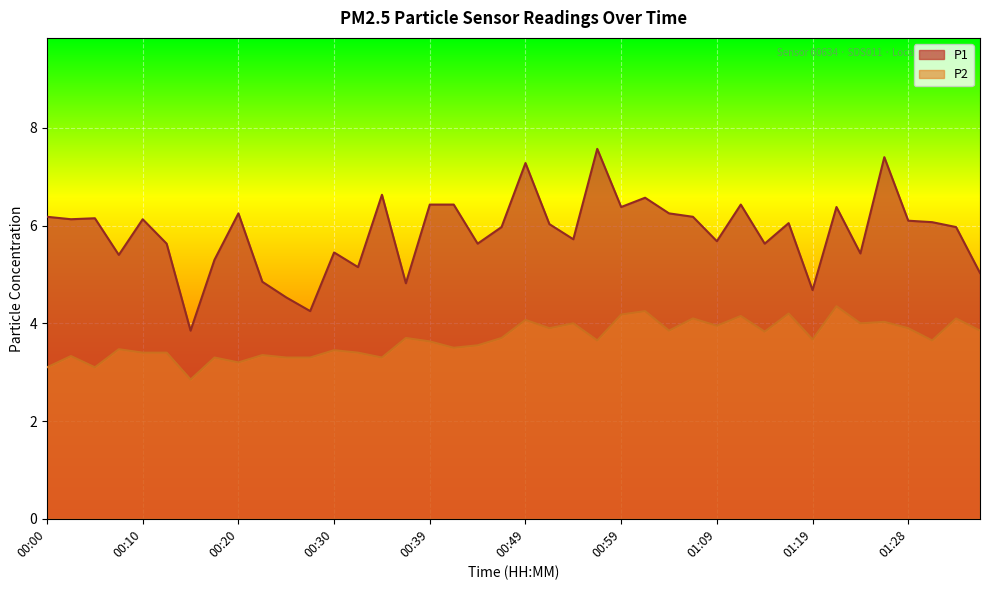

The P2 series shows 3.5 at 00:08. True or false?

True